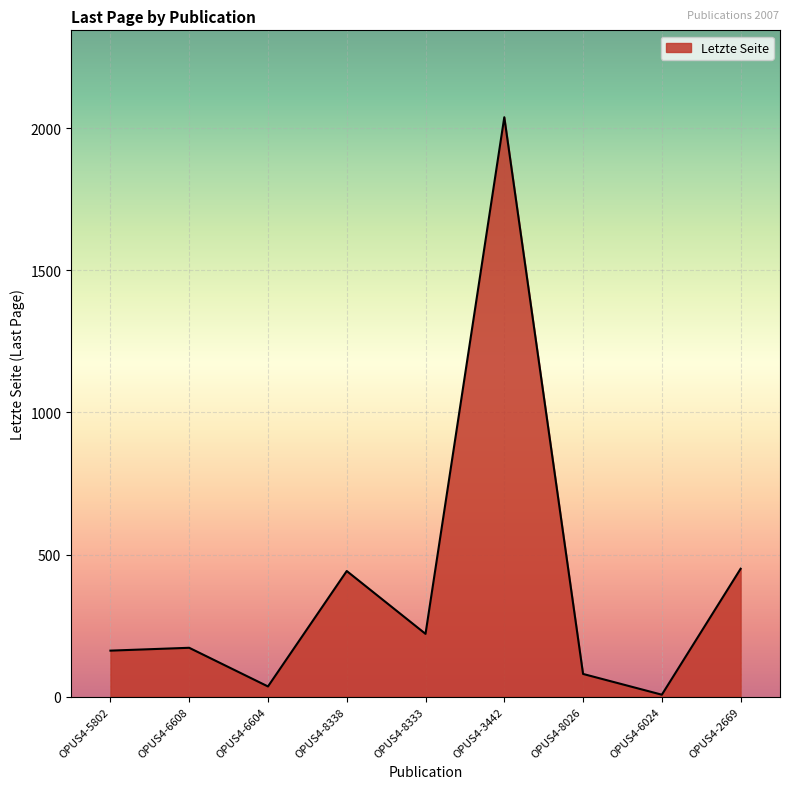

True or false: the data shows 172 at OPUS4-6608.

True